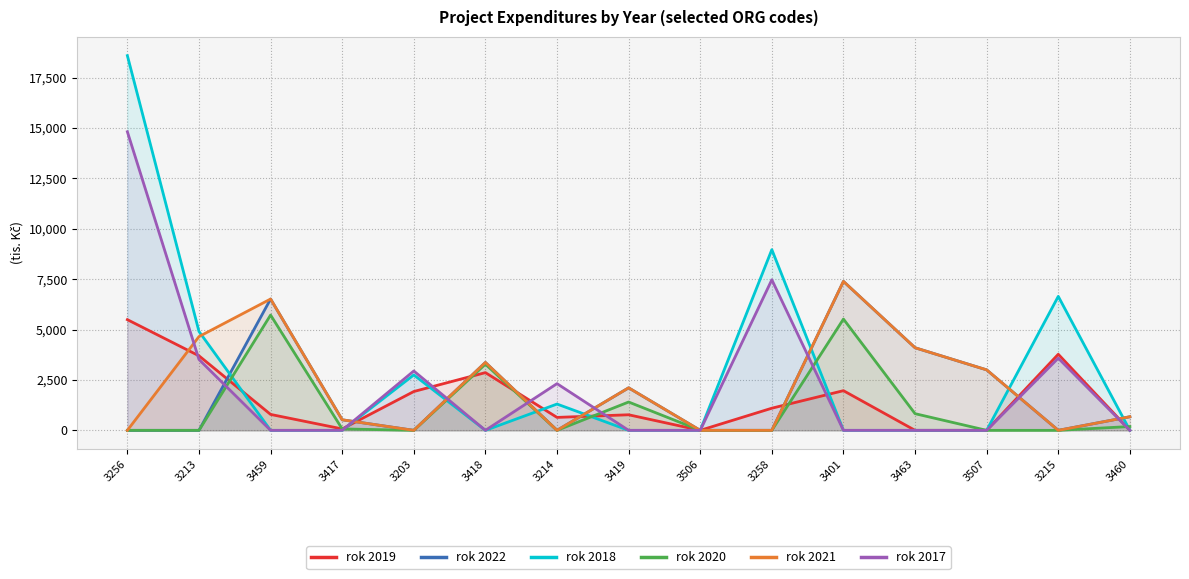

Reading left to right, list all the values displayed in this chart.

rok 2019: 3256=5490.9	3213=3696.8	3459=789.8	3417=70.9	3203=1926.2	3418=2863.6	3214=641.8	3419=772.4	3506=0.0	3258=1098.3	3401=1968.0	3463=0.0	3507=0.0	3215=3774.9	3460=0.0
rok 2022: 3256=0.0	3213=0.0	3459=6514.3	3417=523.4	3203=0.0	3418=3369.3	3214=0.0	3419=2108.5	3506=0.0	3258=0.0	3401=7389.5	3463=4097.4	3507=3000.0	3215=0.0	3460=674.8
rok 2018: 3256=18587.3	3213=4905.5	3459=0.0	3417=0.0	3203=2749.1	3418=0.0	3214=1304.2	3419=0.0	3506=0.0	3258=8964.5	3401=0.0	3463=0.0	3507=0.0	3215=6645.4	3460=0.0
rok 2020: 3256=0.0	3213=0.0	3459=5719.0	3417=70.9	3203=0.0	3418=3281.5	3214=0.0	3419=1405.3	3506=0.0	3258=0.0	3401=5520.1	3463=826.9	3507=0.0	3215=0.0	3460=189.1
rok 2021: 3256=0.0	3213=4650.6	3459=6514.3	3417=523.4	3203=0.0	3418=3369.3	3214=0.0	3419=2108.5	3506=0.0	3258=0.0	3401=7389.5	3463=4097.4	3507=3000.0	3215=0.0	3460=674.8
rok 2017: 3256=14812.5	3213=3515.4	3459=0.0	3417=0.0	3203=2945.0	3418=0.0	3214=2316.2	3419=0.0	3506=0.0	3258=7469.2	3401=0.0	3463=0.0	3507=0.0	3215=3581.0	3460=0.0